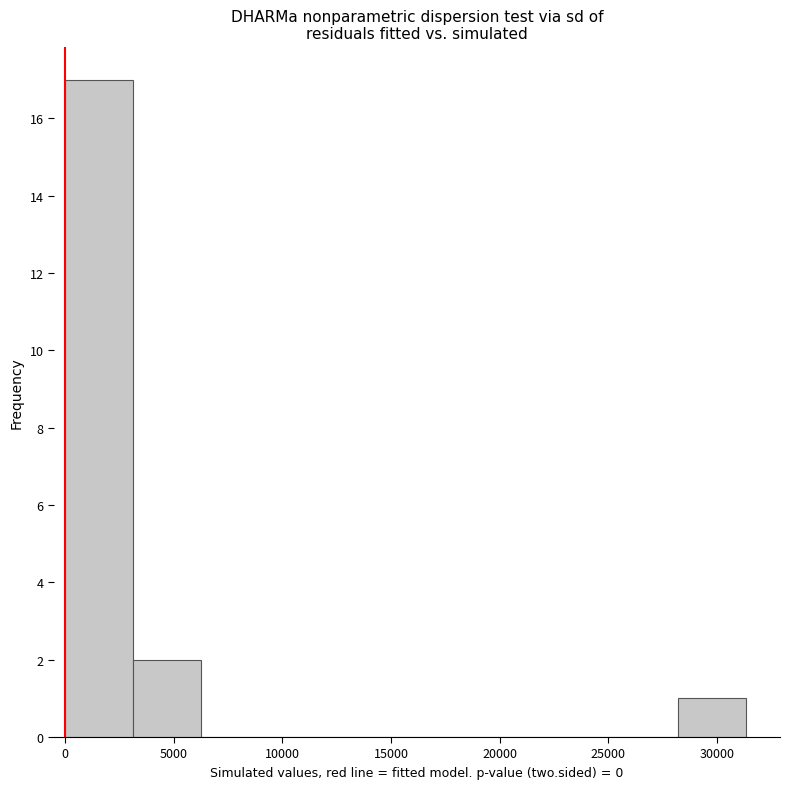

How tall is the bar that spans 3000 to 6500 on the x-axis? Neither the bar edges nor the heights are printed on the chart, so give them approximately, as read against the axes.

2